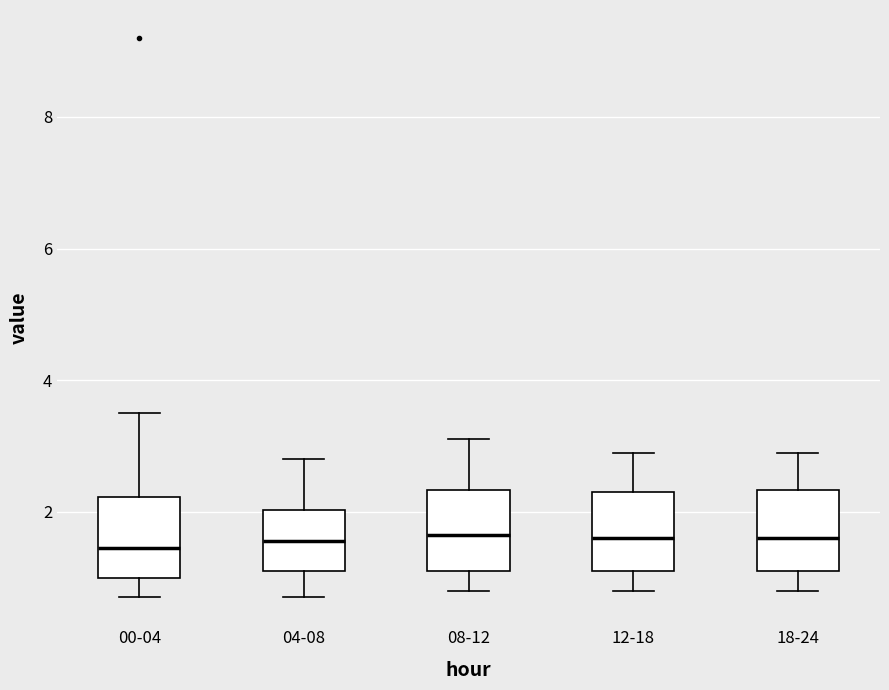

Where does the median line of the box for 18-24 sit on the y-axis? The values are not printed on the chart, so give them approximately, as read against the axis.

1.6